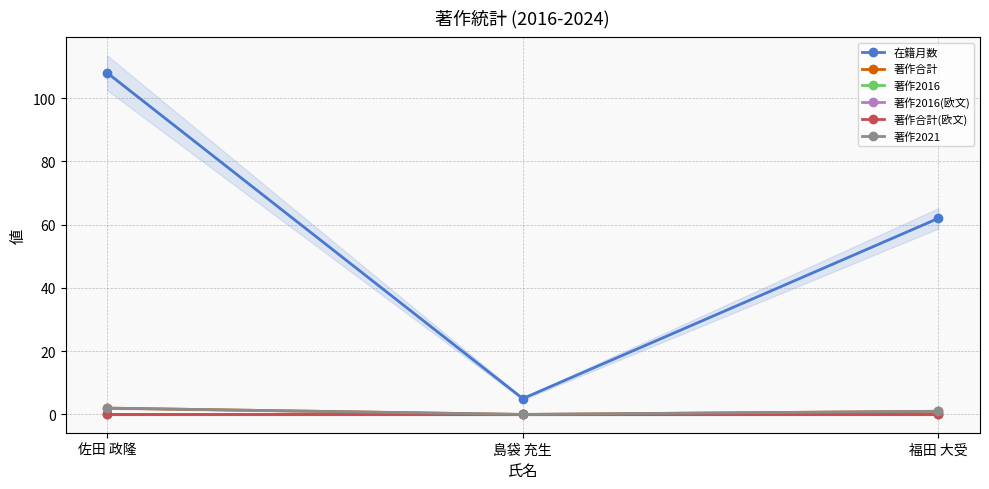

What is the spread (max minus min) of values at 島袋 充生?

5